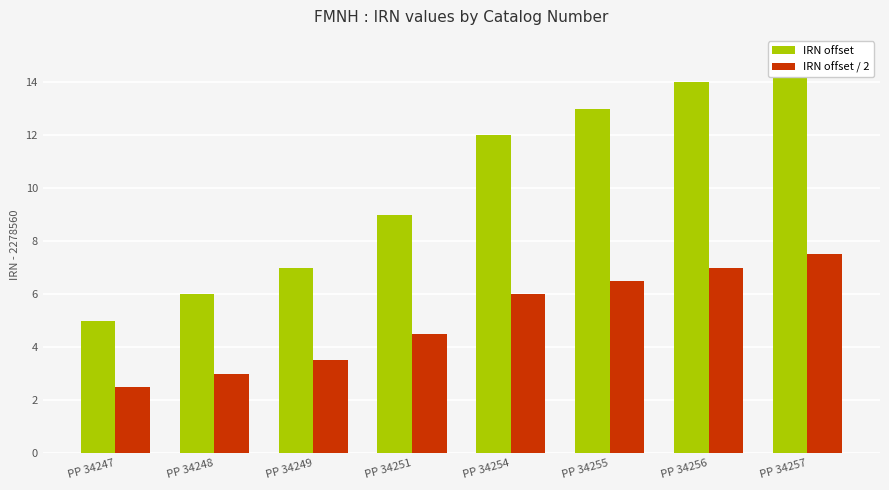

Is the value of IRN offset at PP 34247 greater than the value of IRN offset / 2 at PP 34247?

Yes